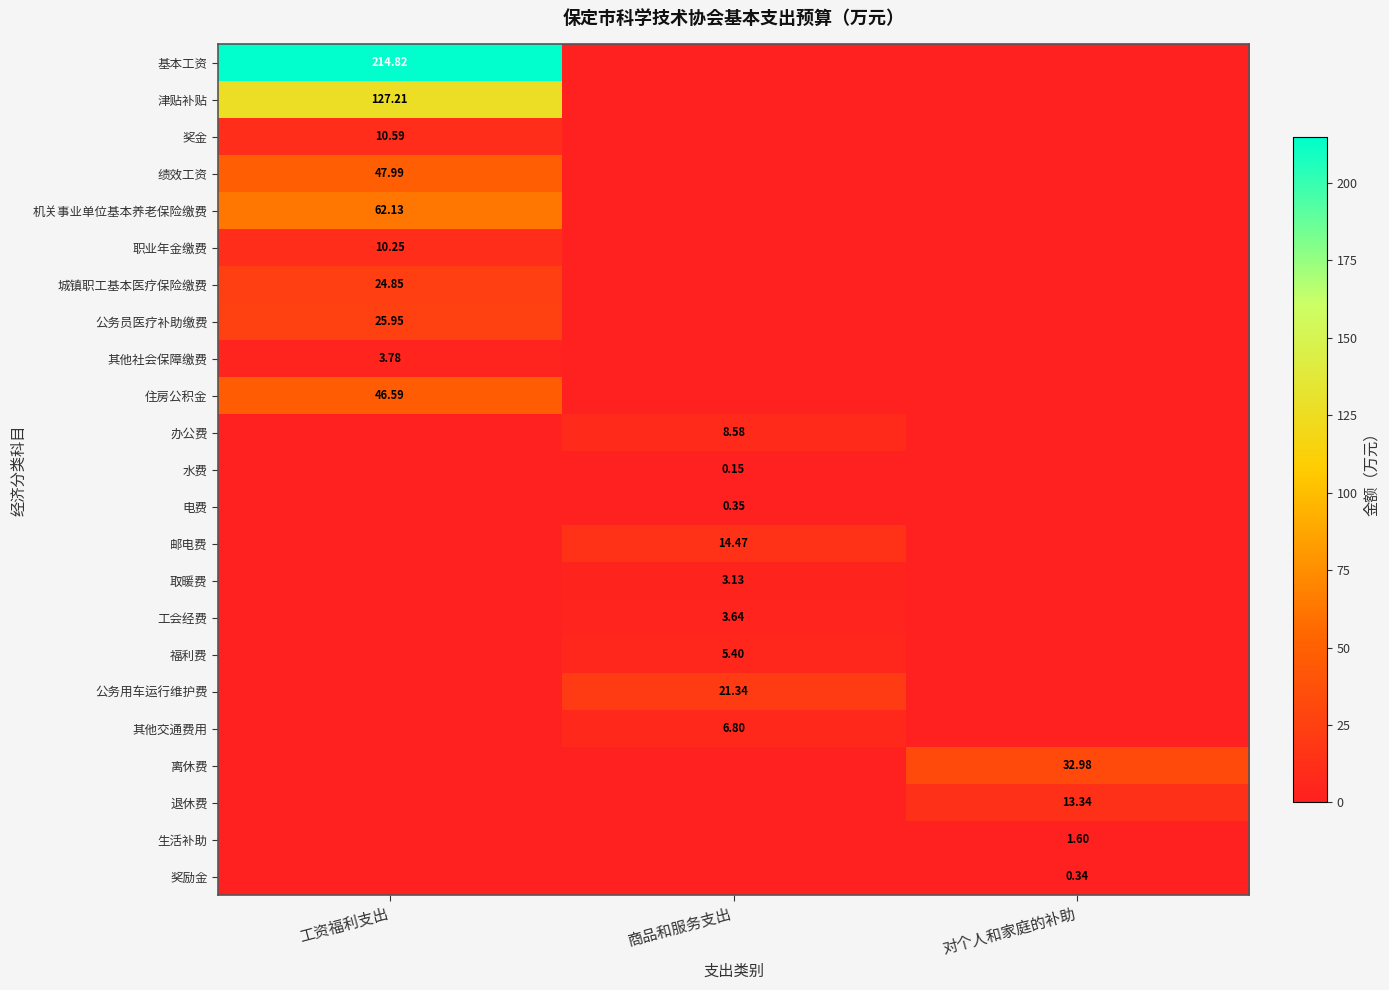

Is the value of 城镇职工基本医疗保险缴费 at 工资福利支出 greater than the value of 生活补助 at 对个人和家庭的补助?

Yes